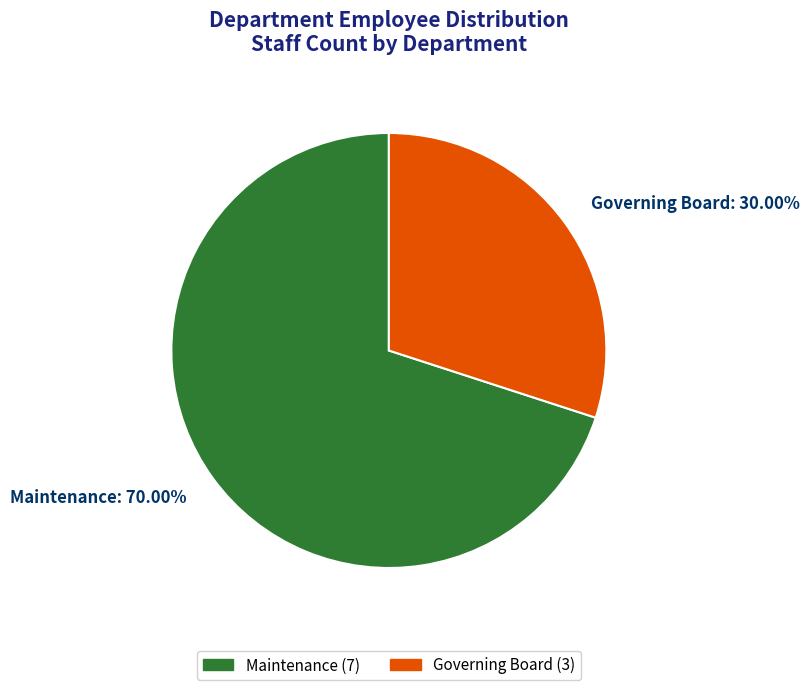

Between Governing Board: 30.00% and Maintenance: 70.00%, which is larger?

Maintenance: 70.00%